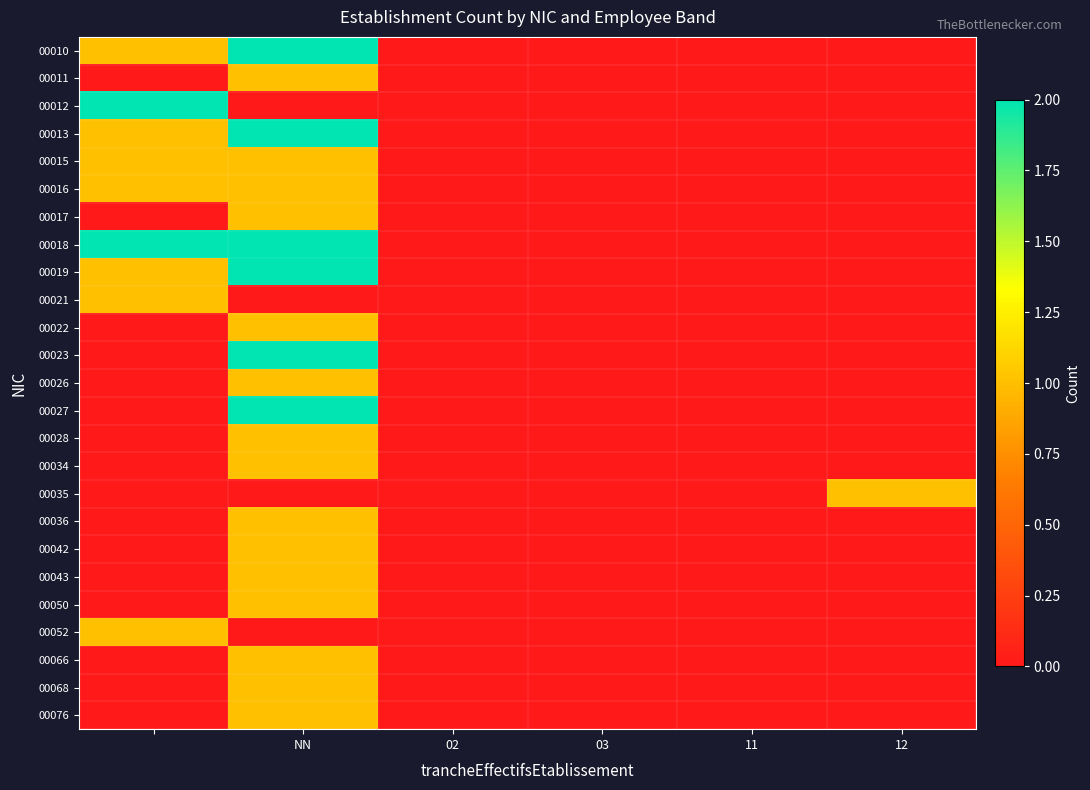

How many categories are shown in the chart?

6